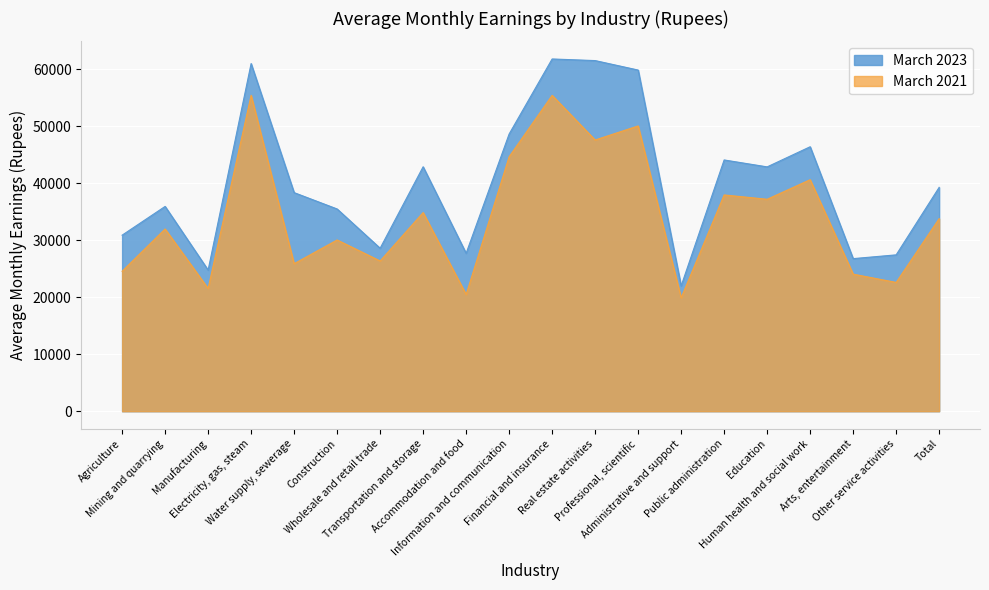

How many values in the March 2021 series exceed 33784?

9